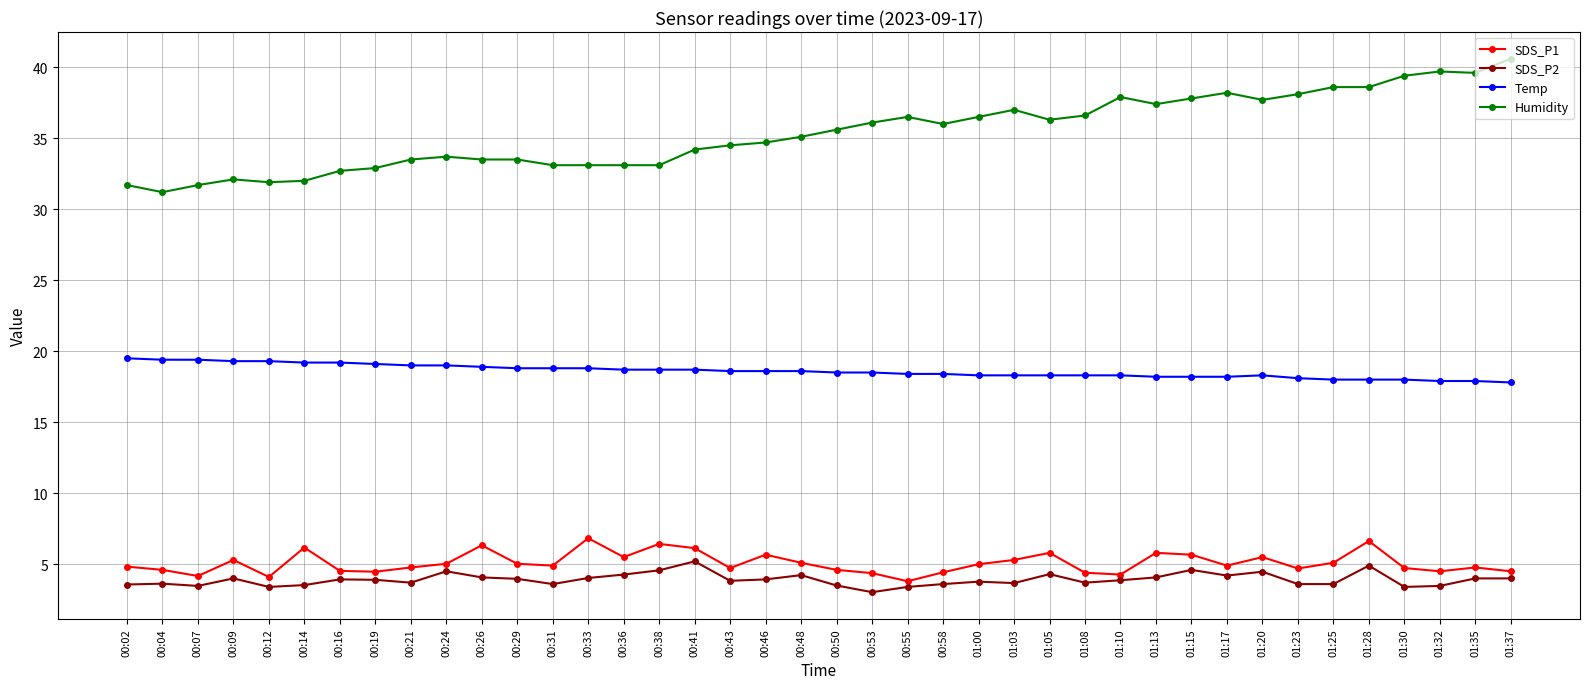

What value does the SDS_P2 series have at 01:28?

4.9